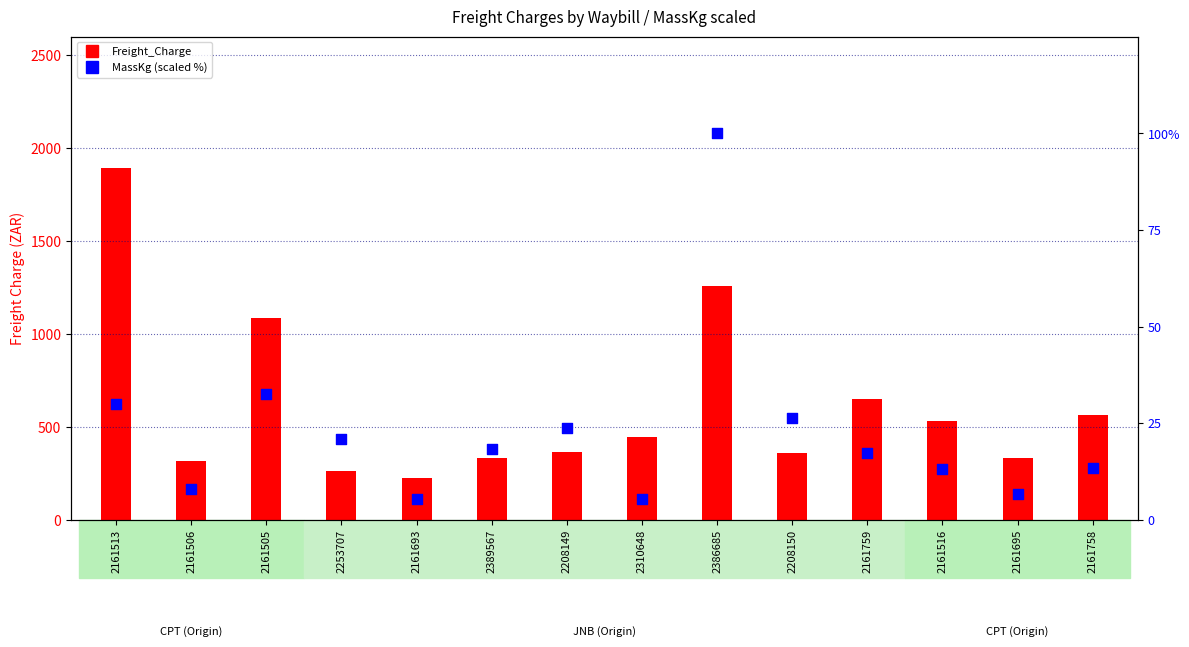

What are all the series names shown in the legend?

Freight_Charge, MassKg (scaled %)